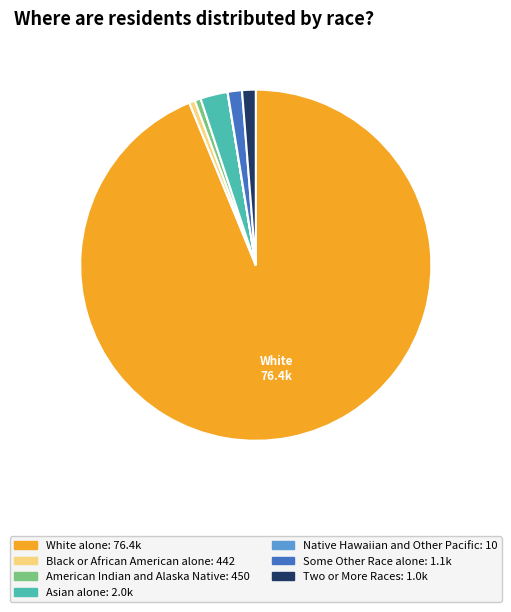

Is White alone the majority of the pie?

Yes